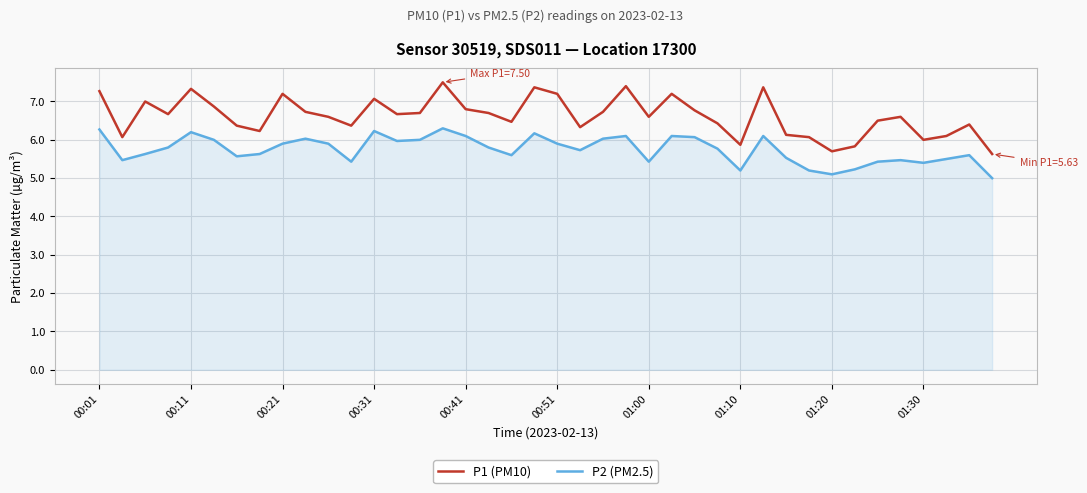

What is the difference between the maximum and minimum values in the P1 (PM10) series?

1.9